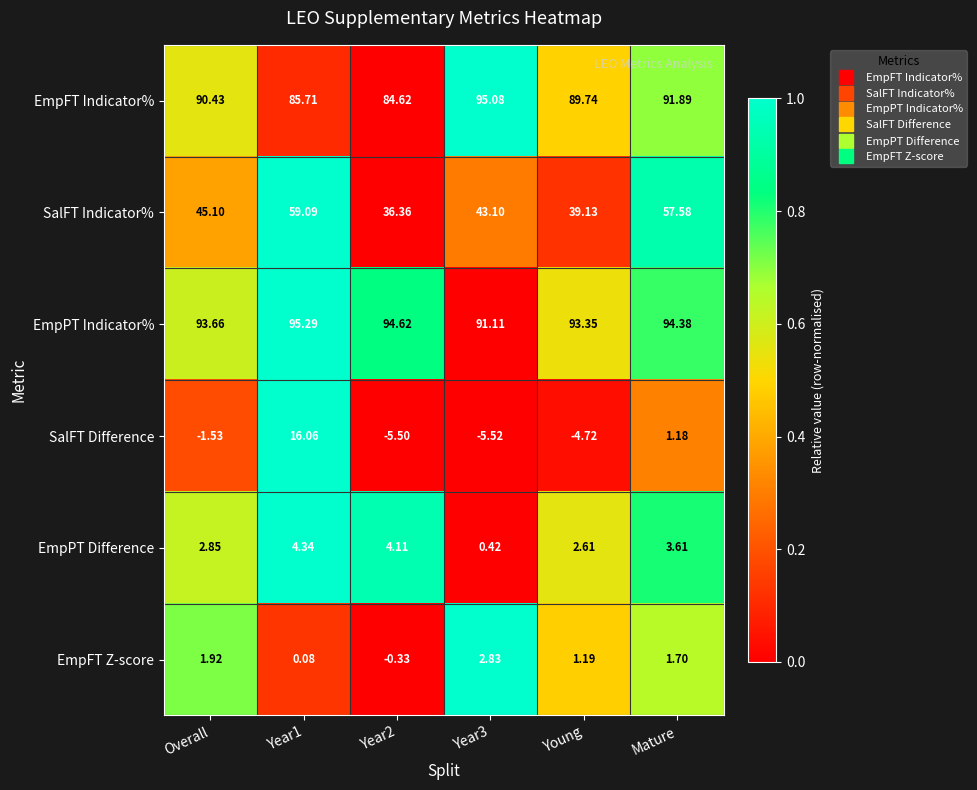

List the series in order of their peak value, lowest first.

EmpFT Z-score, EmpPT Difference, SalFT Difference, SalFT Indicator%, EmpFT Indicator%, EmpPT Indicator%